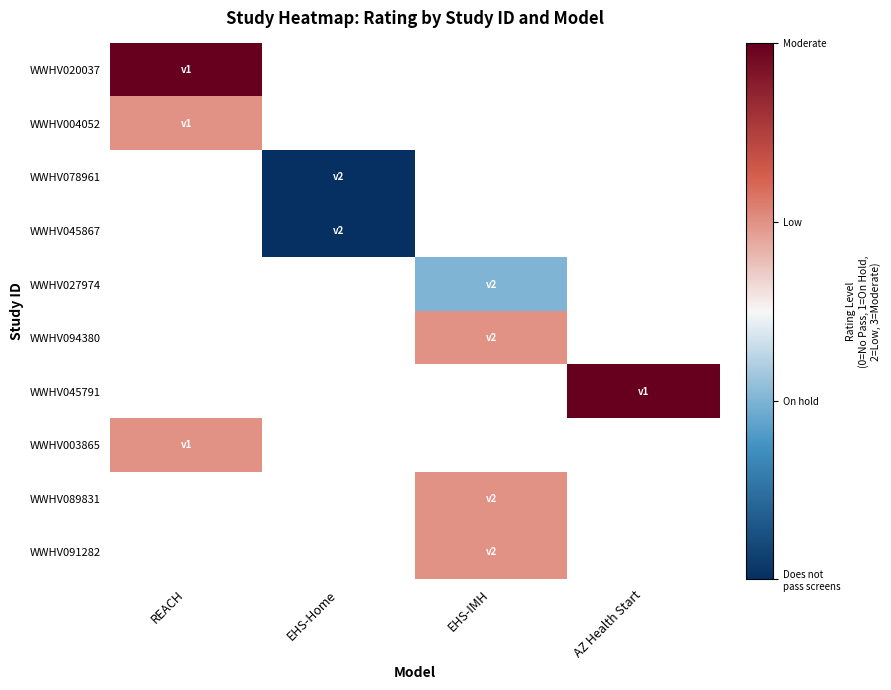

How many categories are shown in the chart?

4